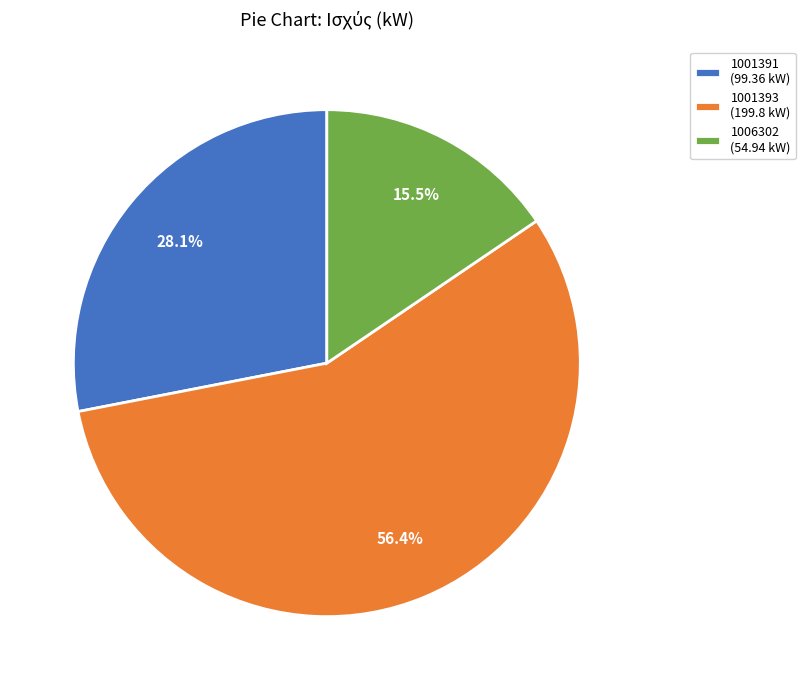

Is there a majority slice in this chart?

Yes